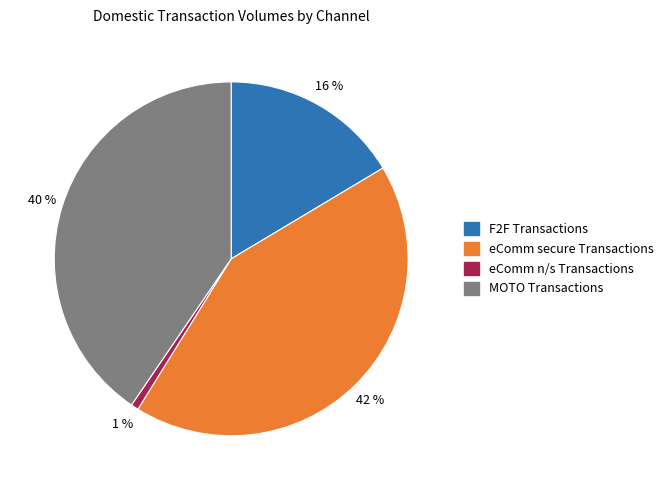

To the nearest percent, what is the average slice percentage?

25%